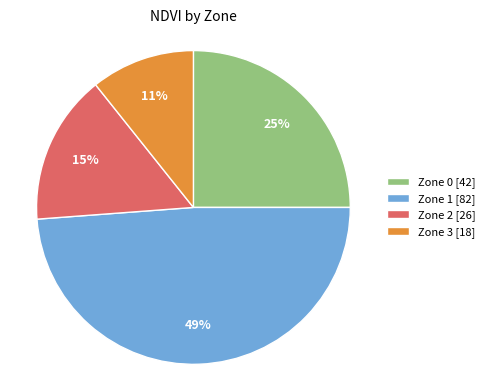

The Zone 1 slice represents 49% of the pie. True or false?

True